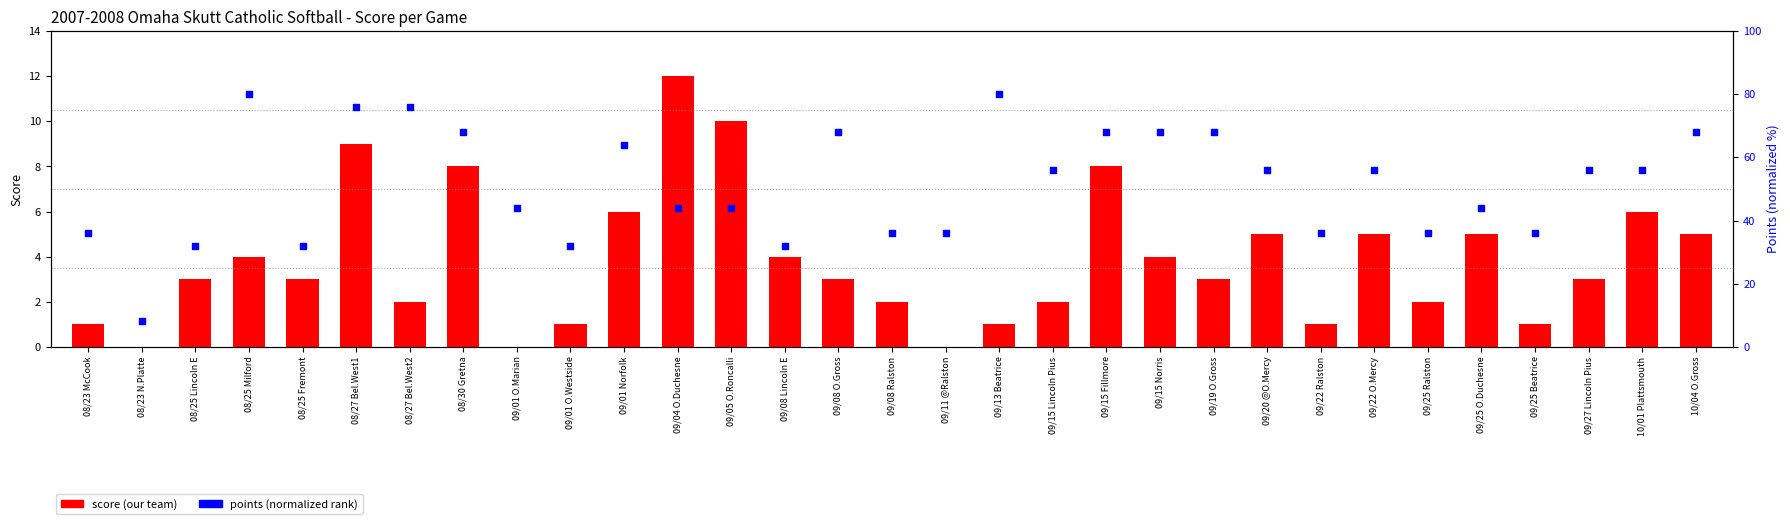

What is the change in value from 09/22 O.Mercy to 09/27 Lincoln Pius?

-2